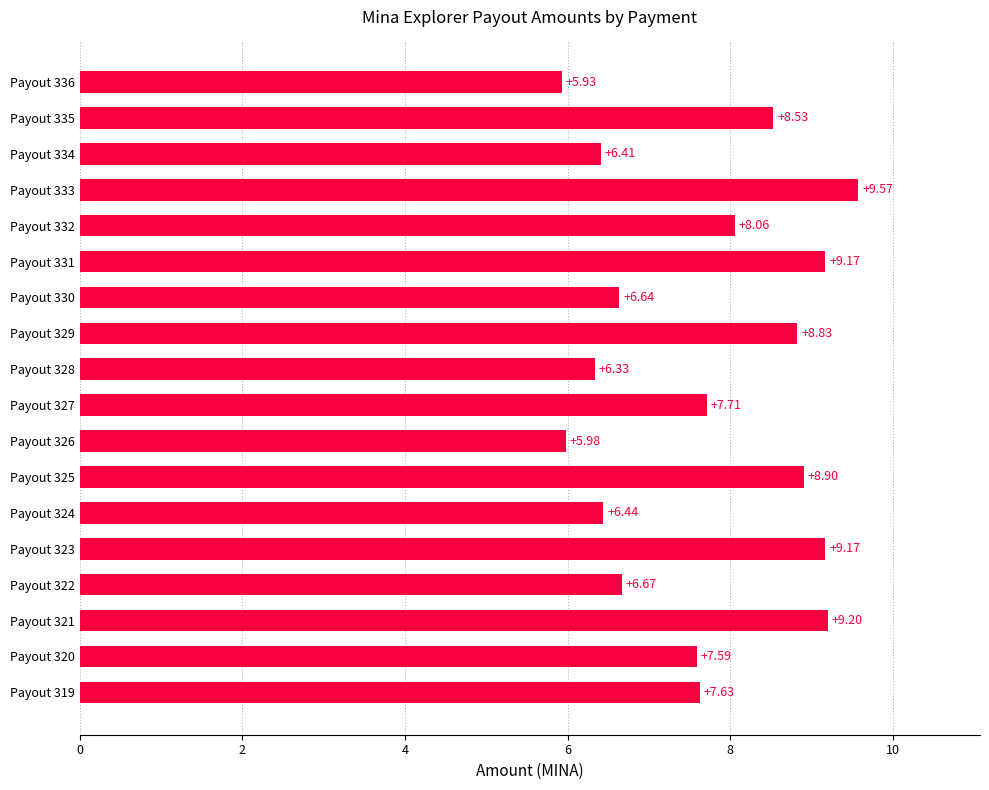

What is the sum of all values?

138.8